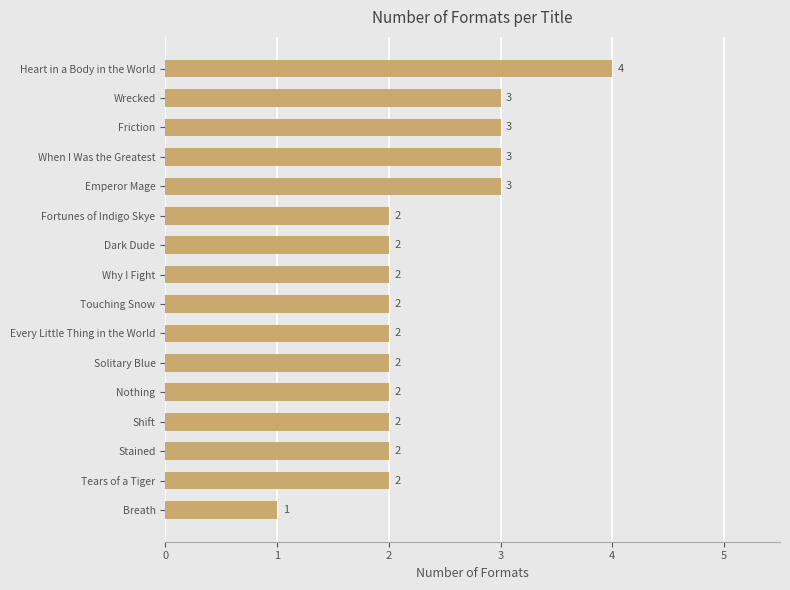

What is the sum of all values?

37